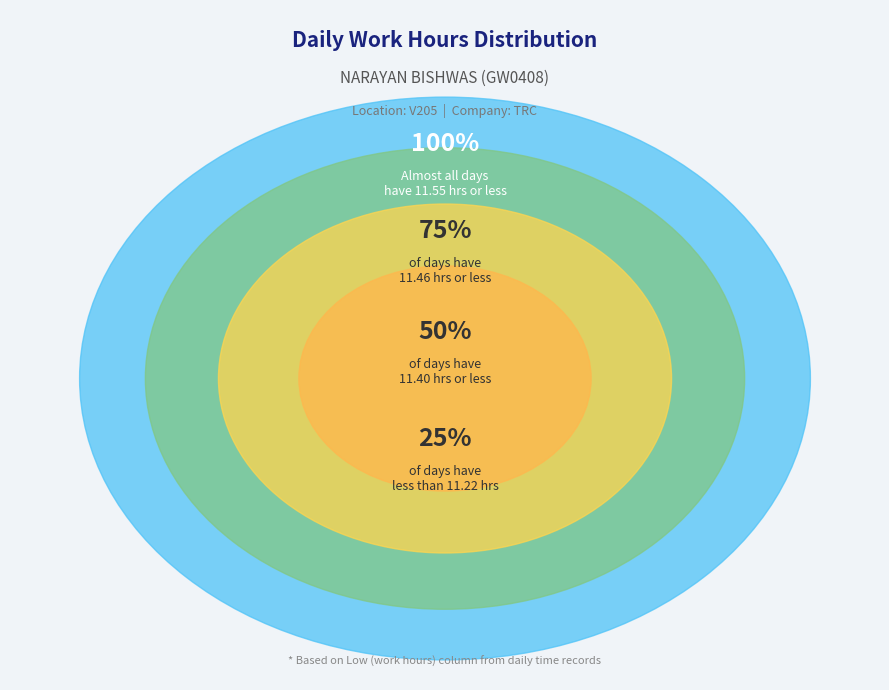

Is Tue 4 the majority of the pie?

No